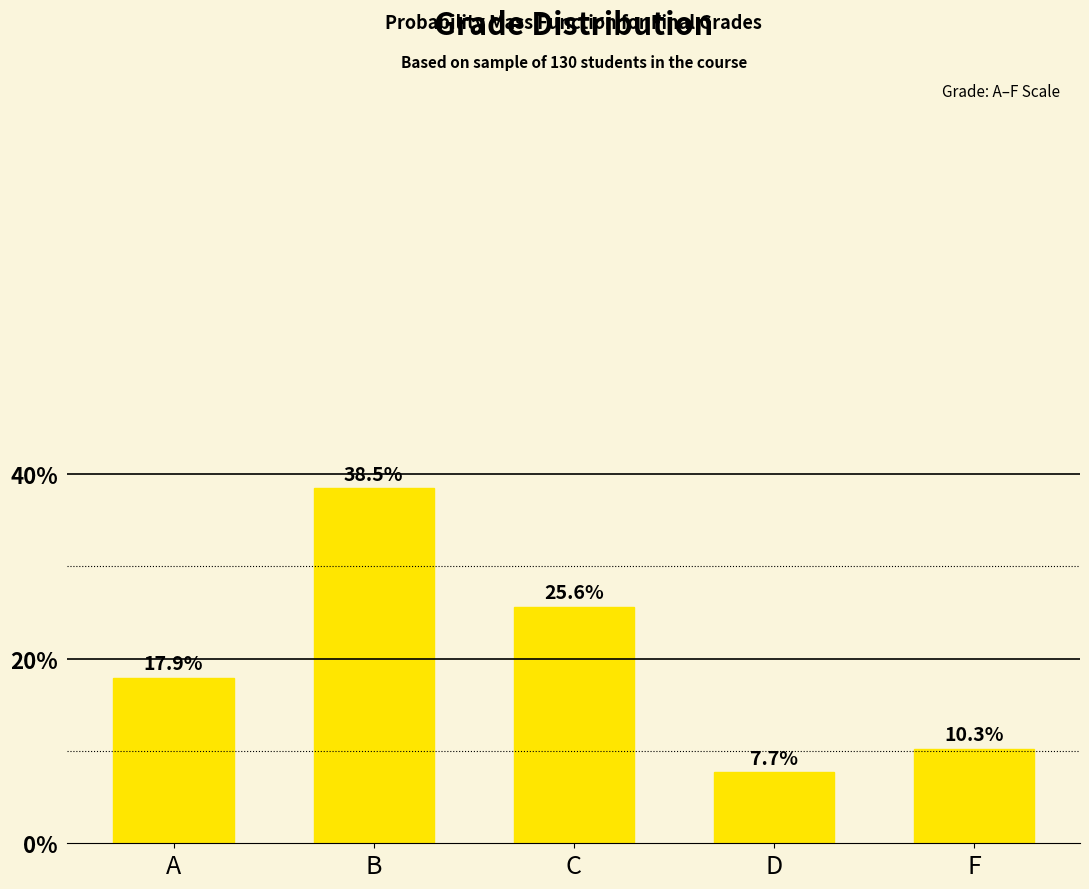

What is the sum of all values?

100.0